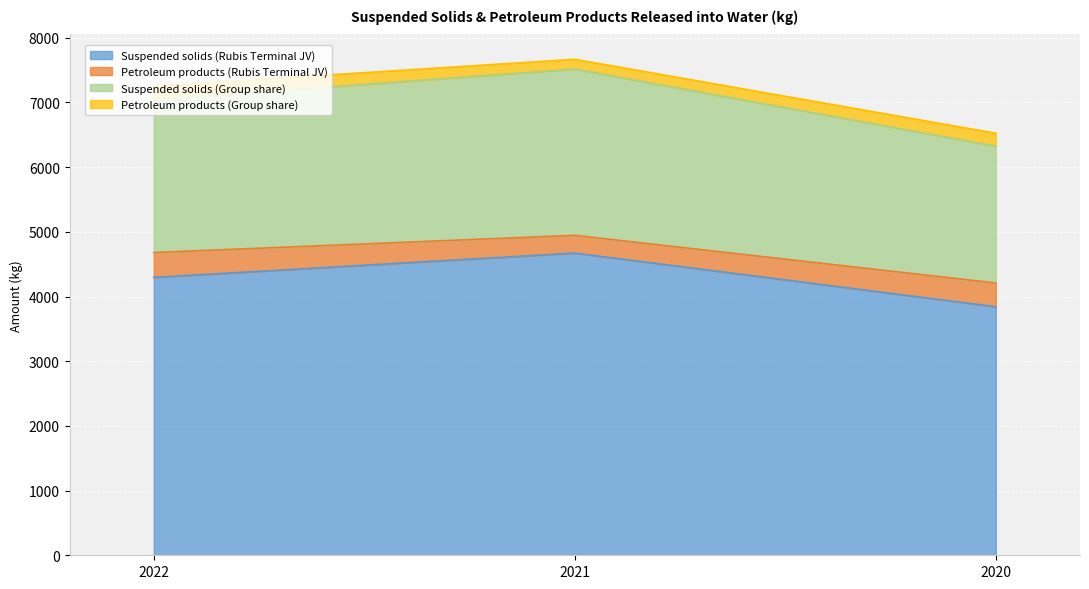

What is the greatest value displayed?

7516